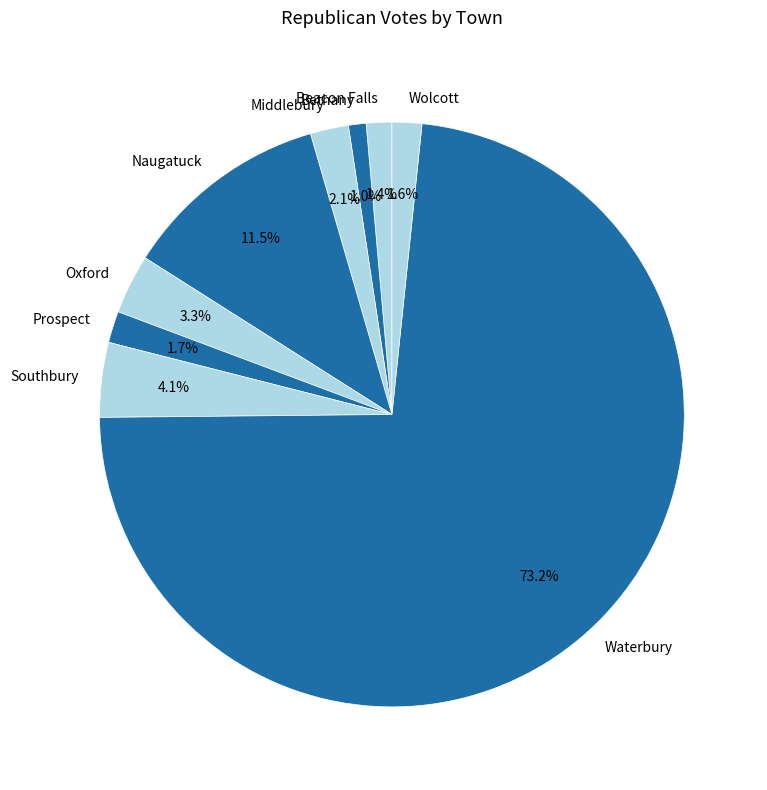

What is the largest slice in the pie chart?

Waterbury